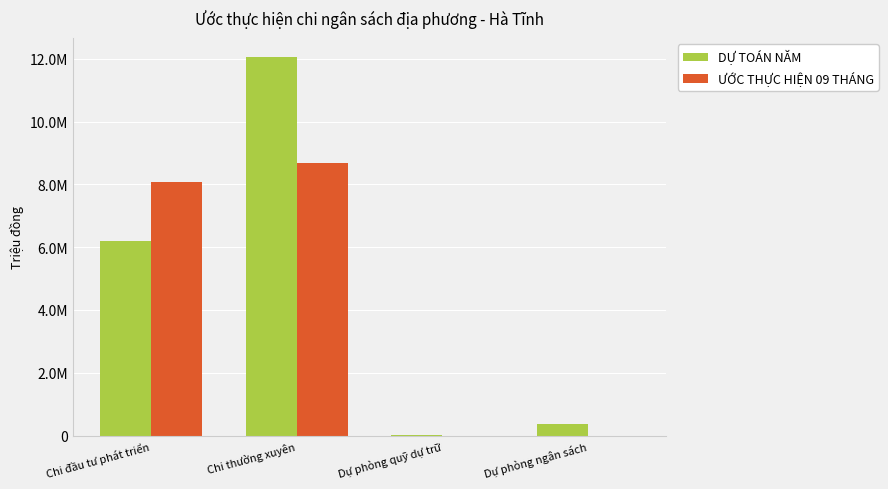

Are the bars grouped side by side (vs. stacked)?

Yes